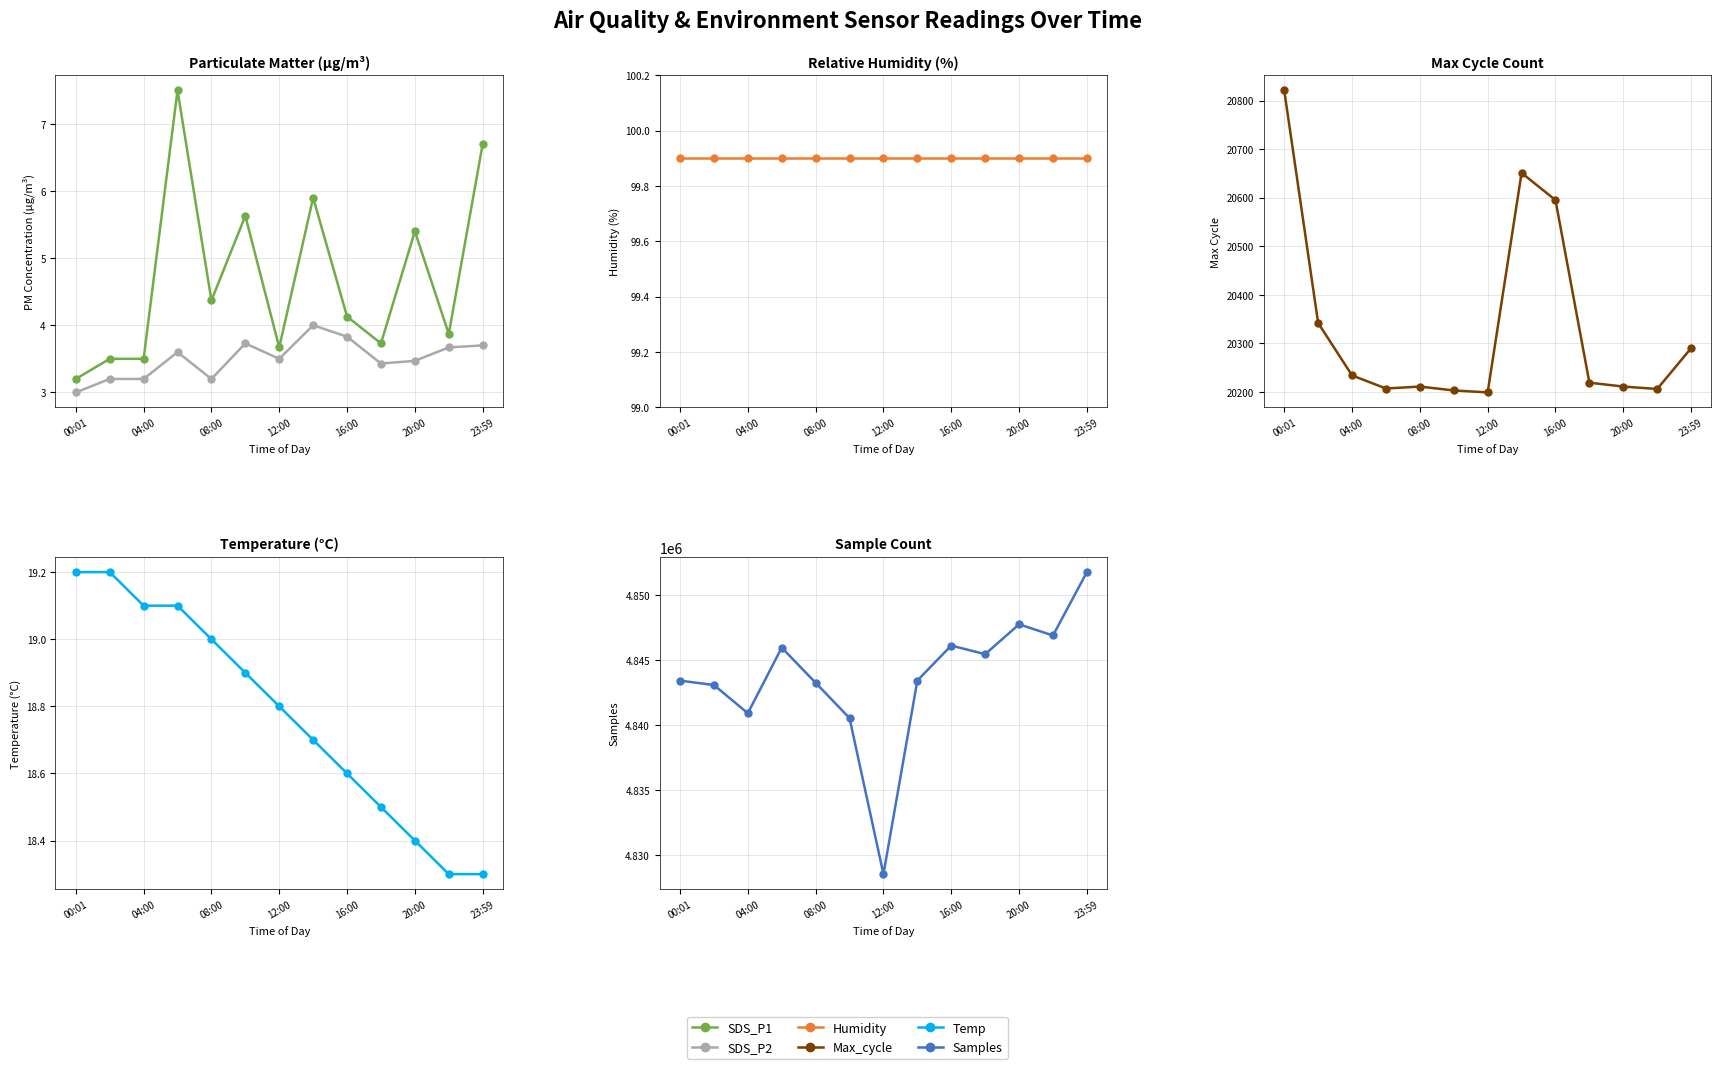

True or false: SDS_P1 has a value of 1.3 at 20:00.

False